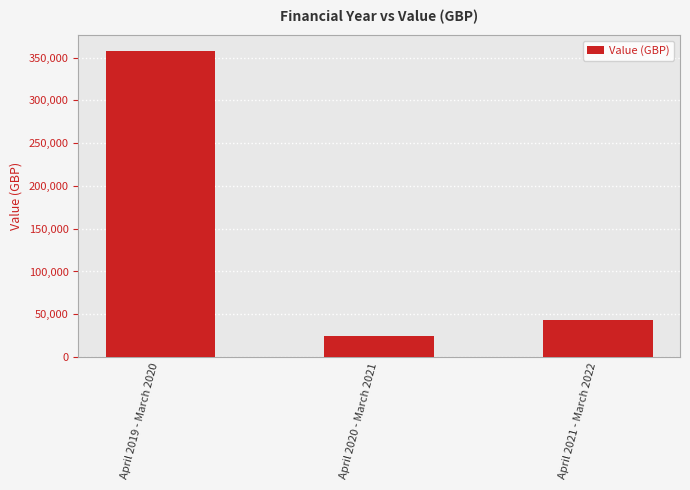

What is the maximum value shown in the chart?

358245.6